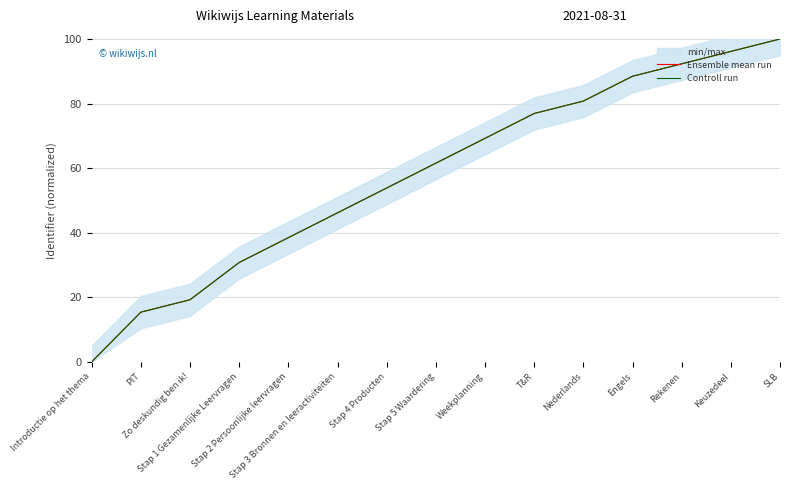

Between Zo deskundig ben ik! and Stap 2 Persoonlijke leervragen, which is larger?

Stap 2 Persoonlijke leervragen